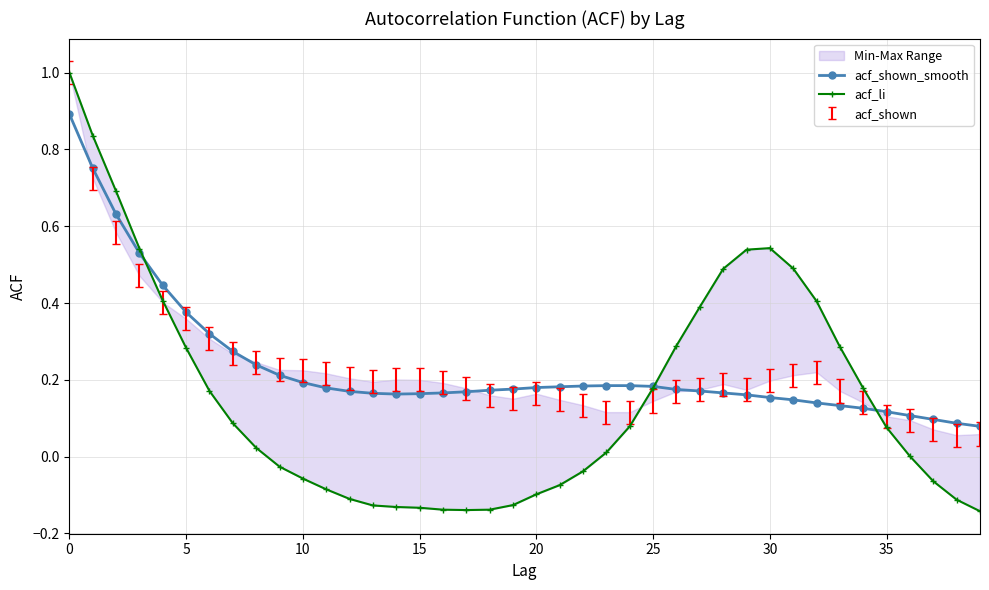

What is the sum of the acf_shown_smooth values at 27 and 33?

0.3